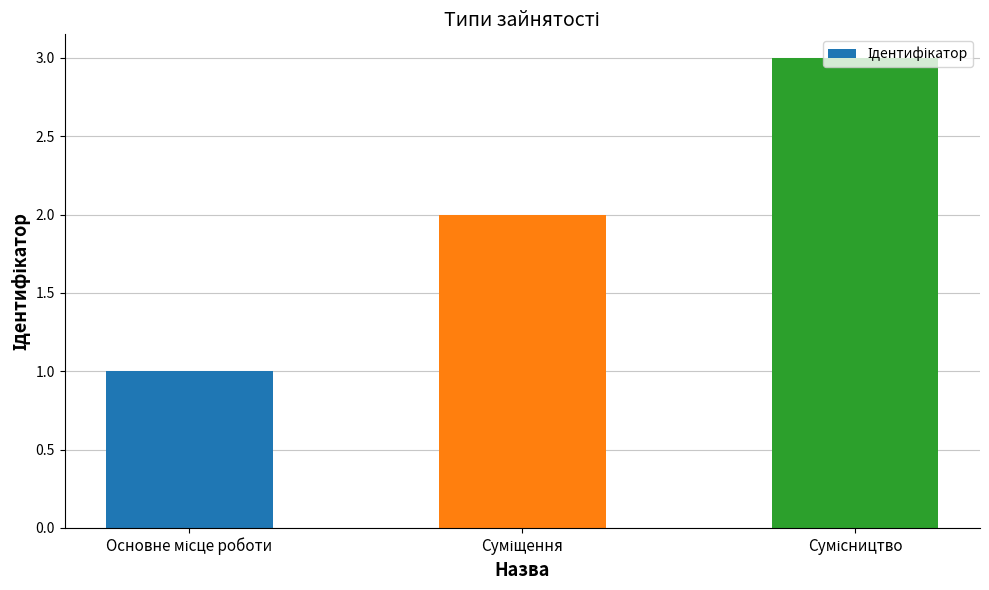

What is the sum of all values?

6